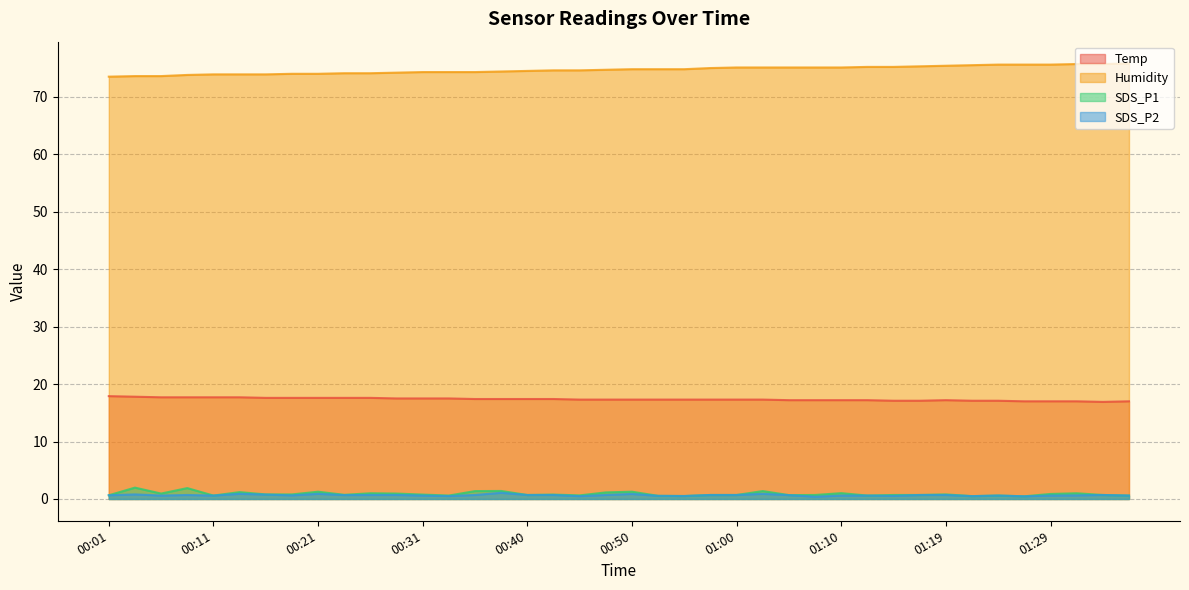

Between 00:53 and 01:27, which series saw the biggest shift?

Humidity